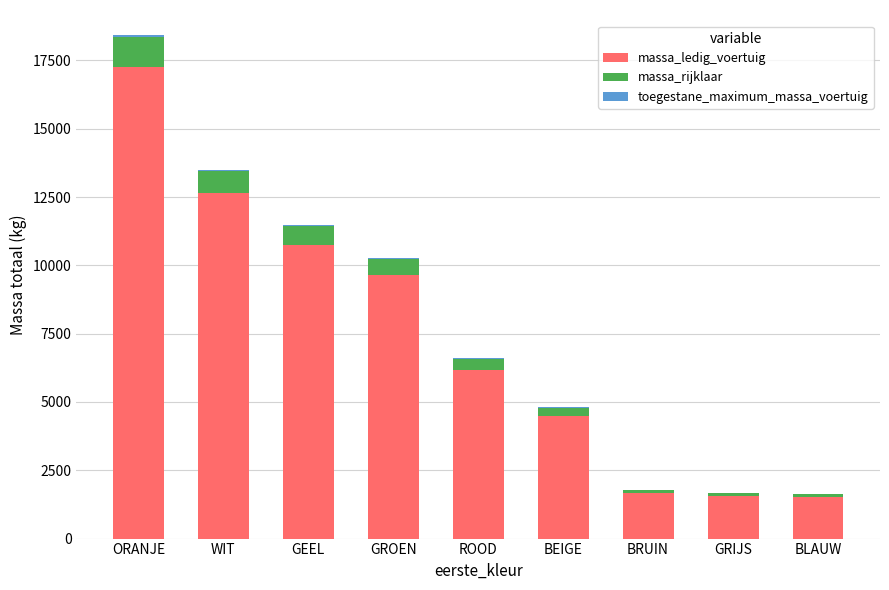

What is the maximum value for massa_ledig_voertuig?

17270